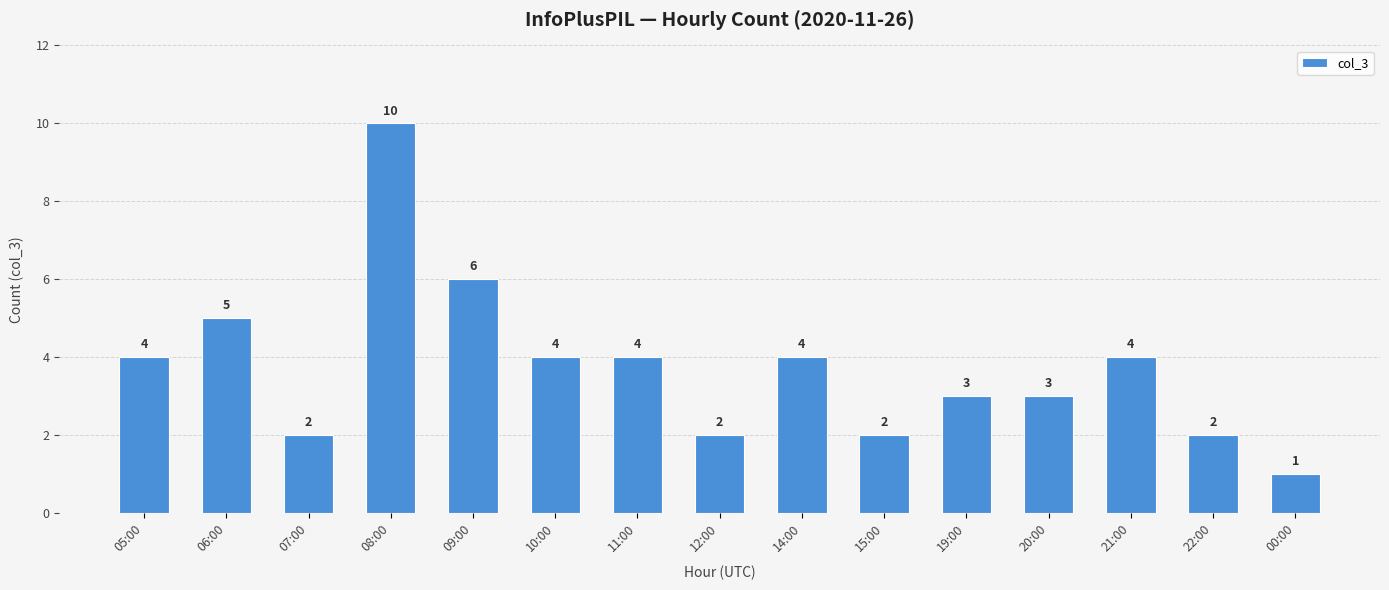

Which has a higher value, 21:00 or 06:00?

06:00